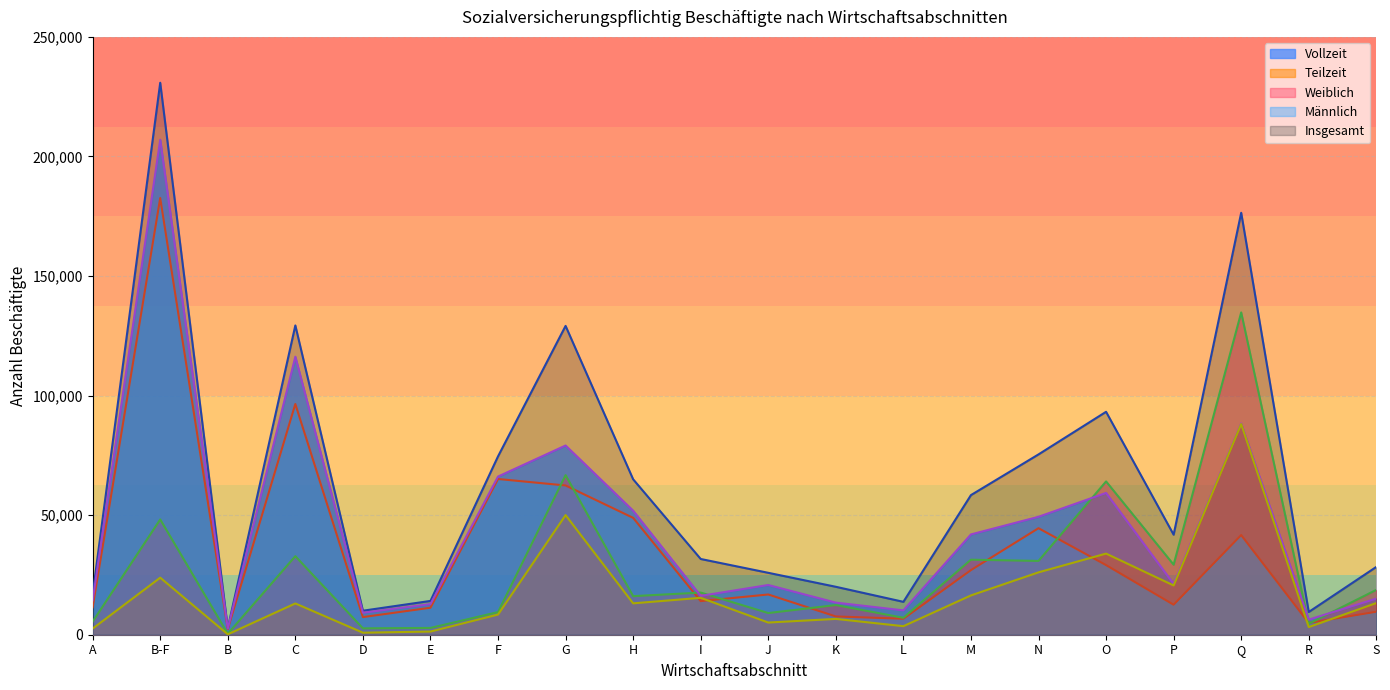

What is the difference between the Weiblich values at R and C?

28265